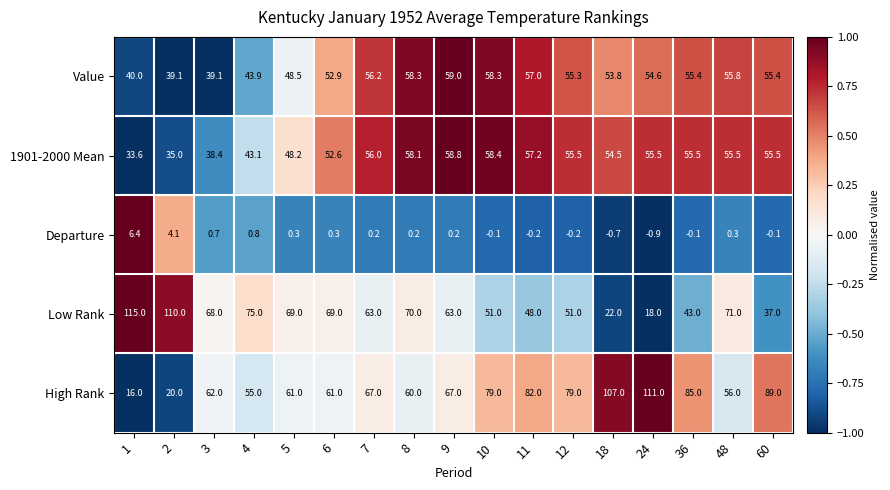

What is the difference between the second highest and minimum values in the Value series?

19.2